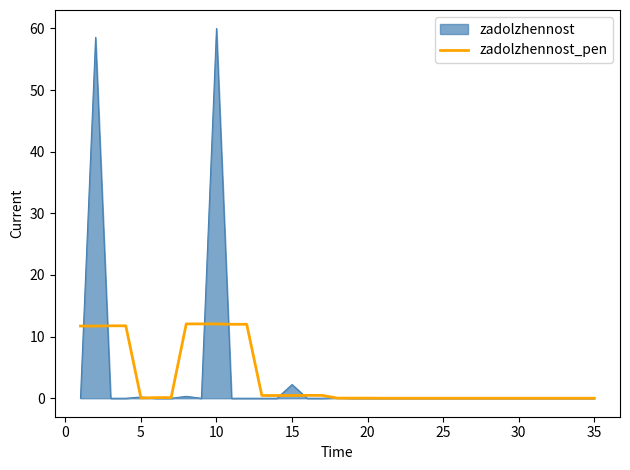

What is the maximum value shown in the chart?

60.0